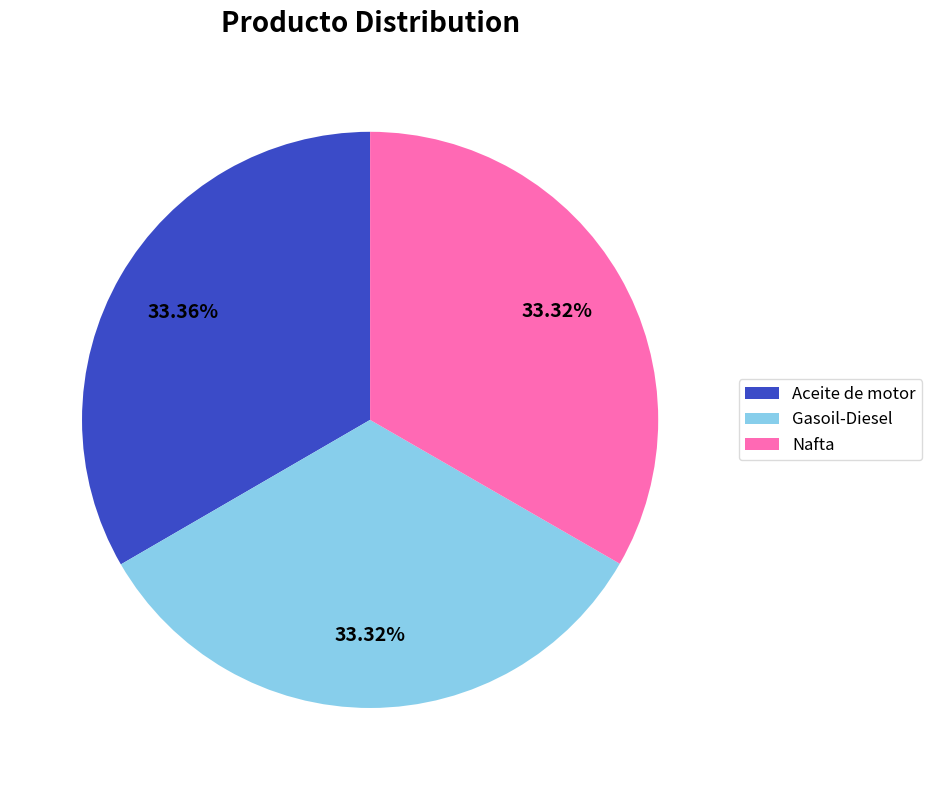

Does Aceite de motor account for over 50% of the chart?

No